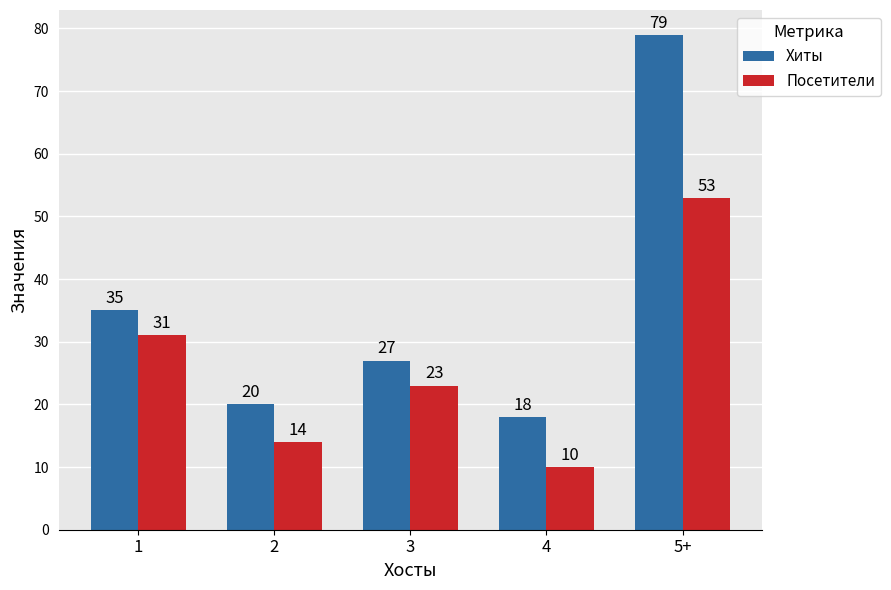

What are all the series names shown in the legend?

Хиты, Посетители